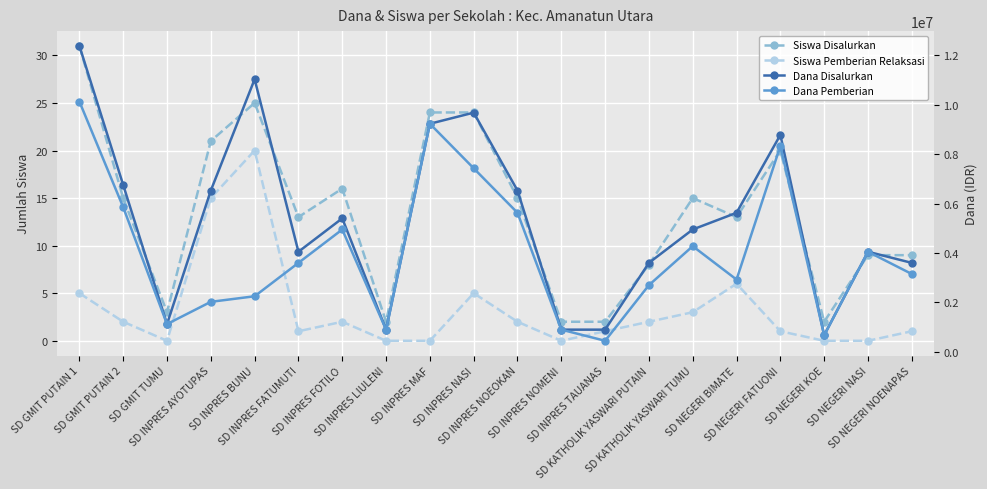

True or false: Dana Disalurkan and Siswa Pemberian Relaksasi cross at least once.

False